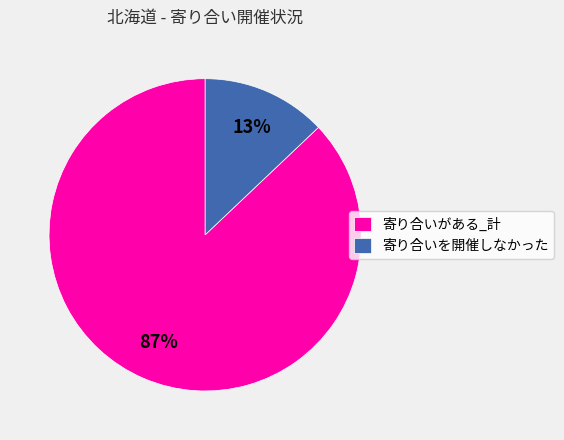

Is it true that 寄り合いを開催しなかった is 23% of the pie?

False